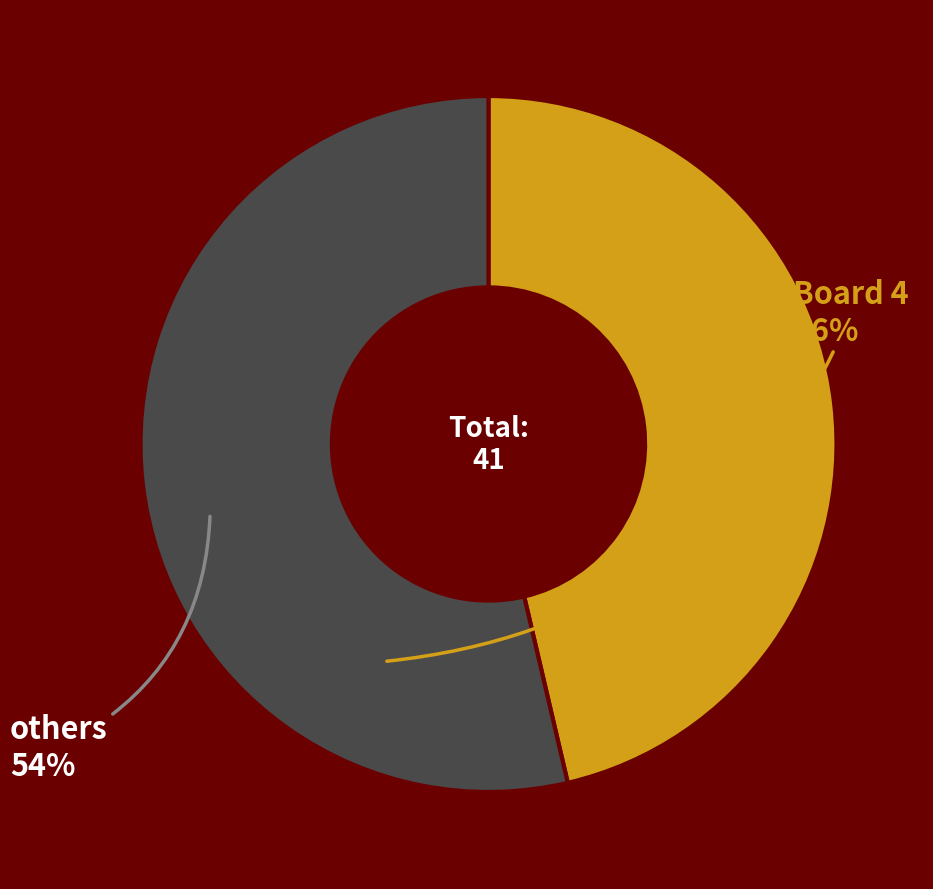

Does any single category account for the majority?

Yes